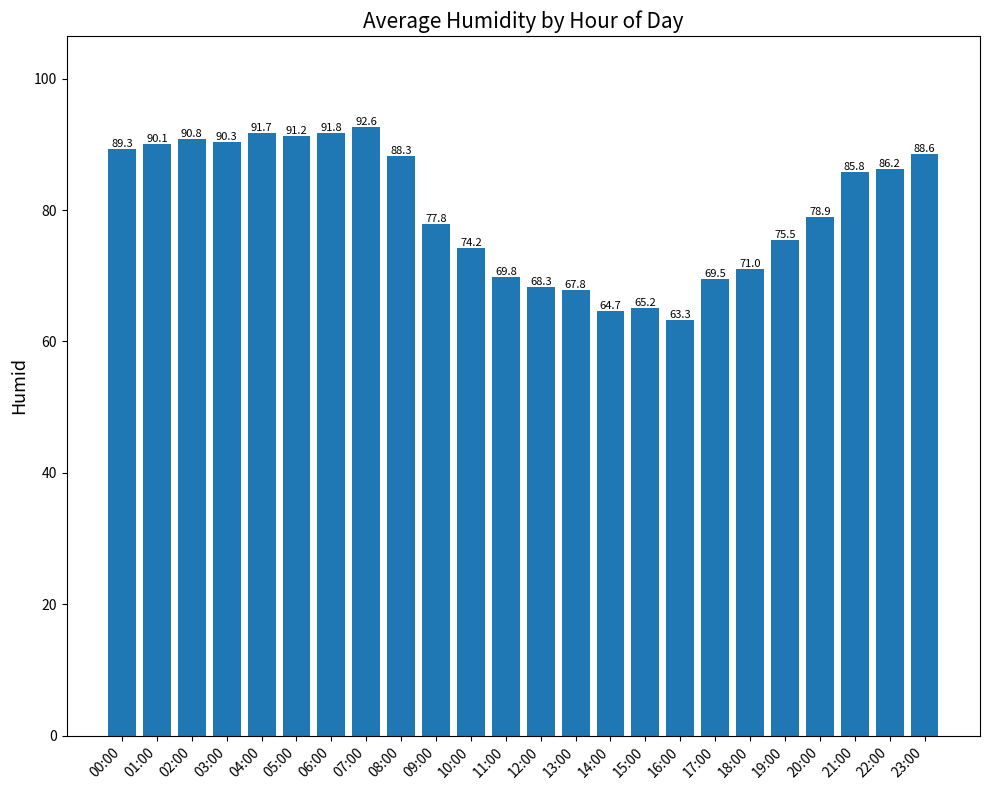

What is the value of the 13th bar from the left?

68.3